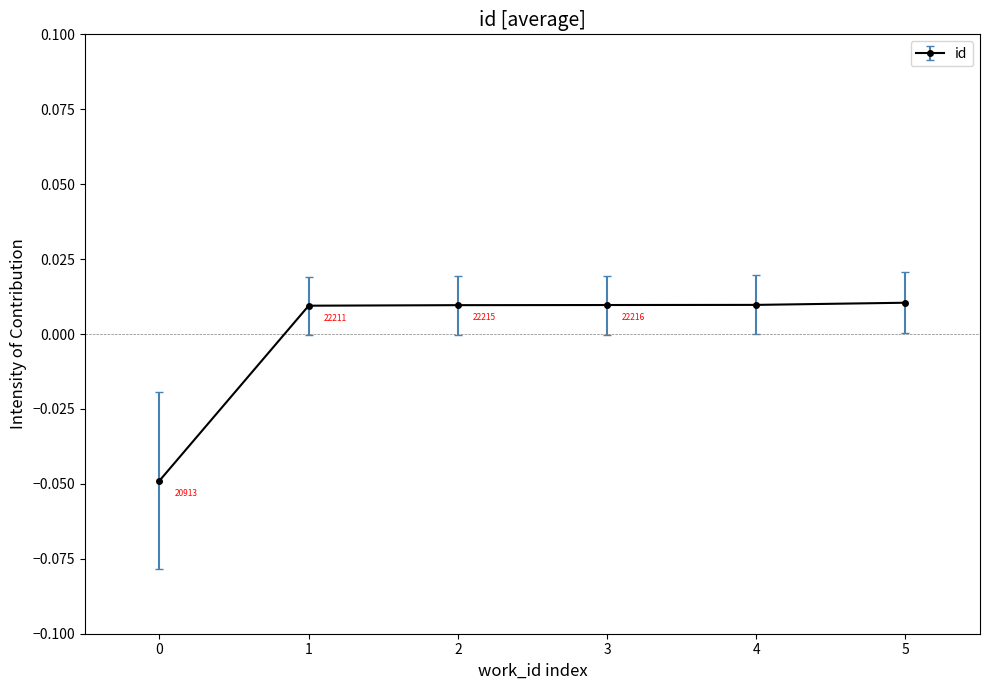

Does the chart have visible grid lines?

No